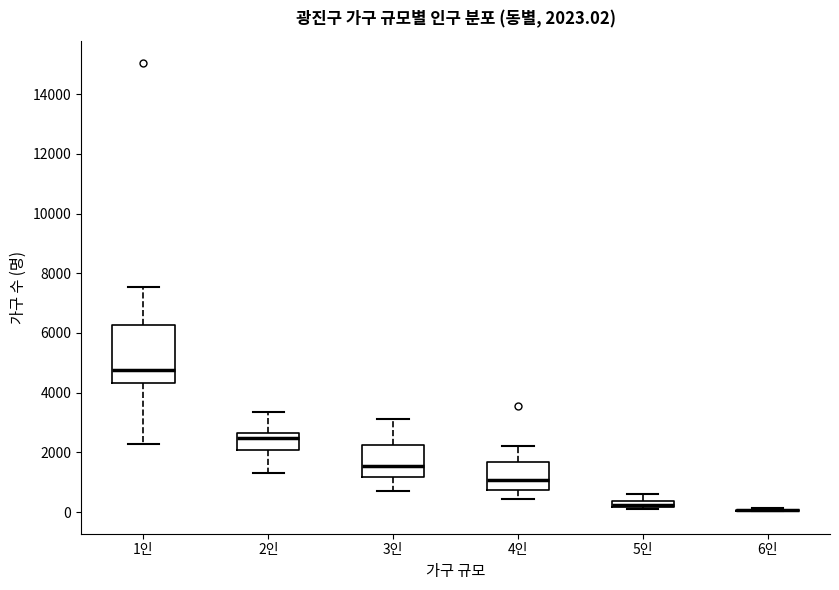

Which box is the tallest, from its lower edge to its upper edge?

1인